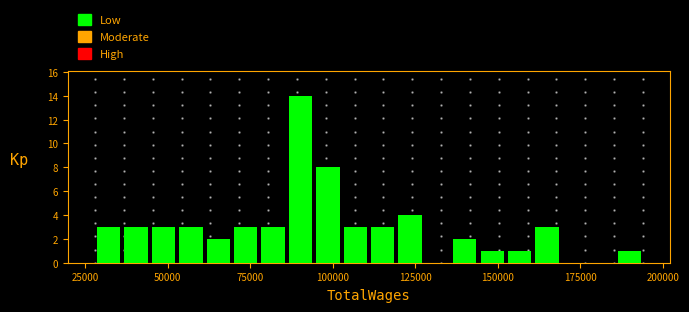

Read against the x-axis, roughly where is the centre of the tallest bar?

90000